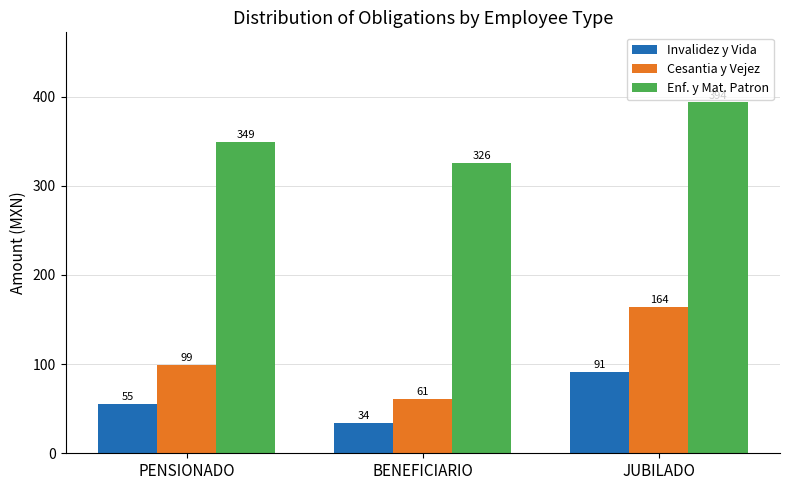

What is the average value of the Invalidez y Vida series?

60.0